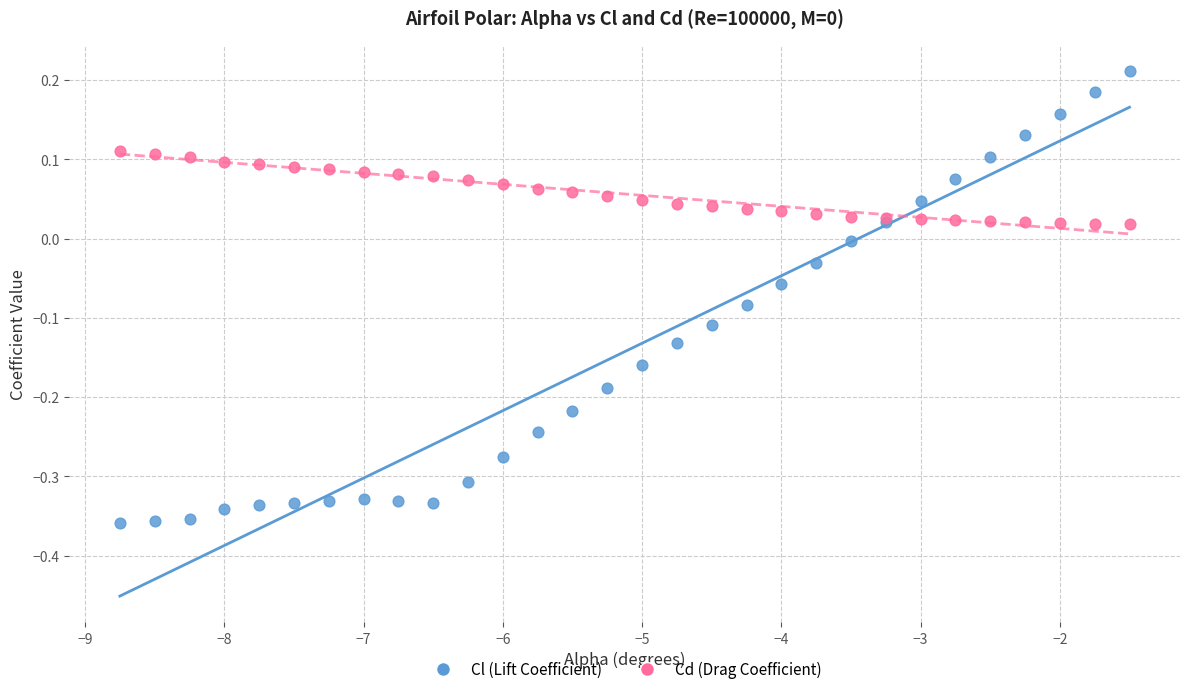

Which series reaches the minimum Y coordinate?

Cl (Lift Coefficient)